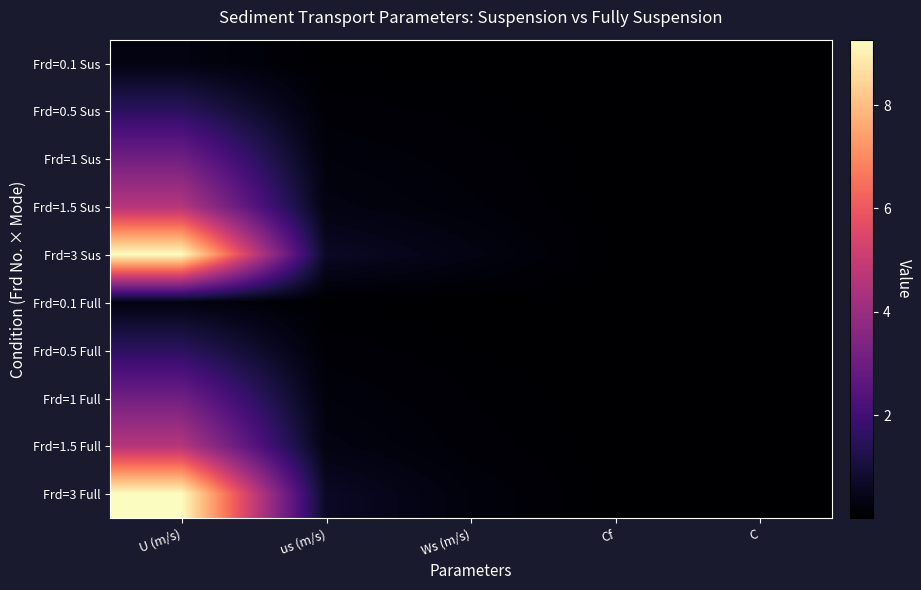

At which category does the chart reach its minimum across all series?

Cf